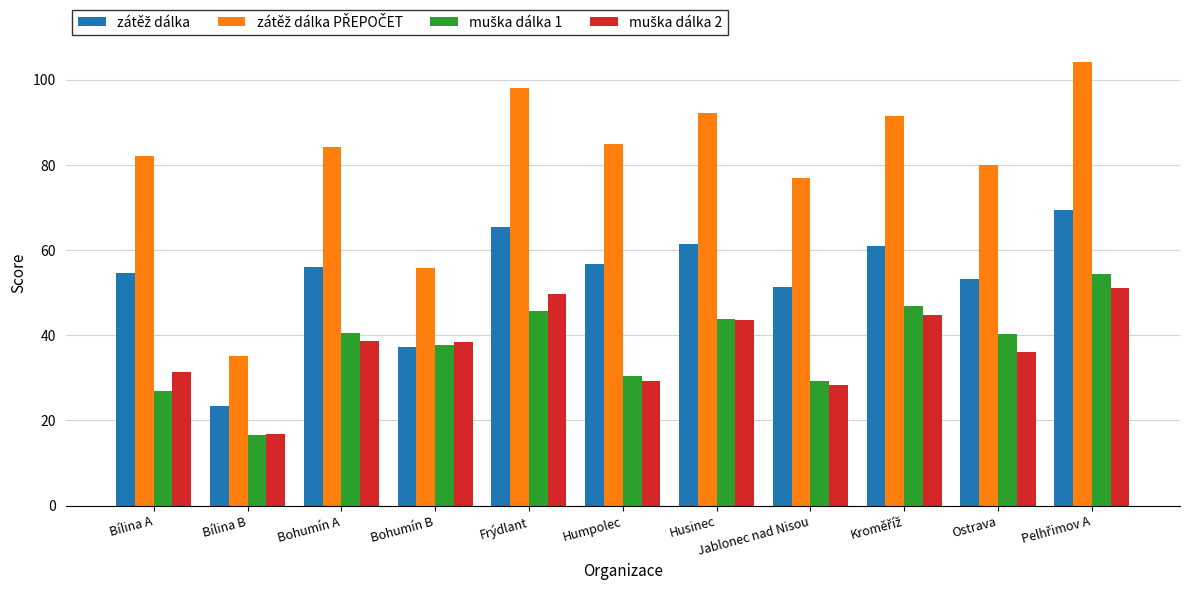

What is the greatest value displayed?

104.1